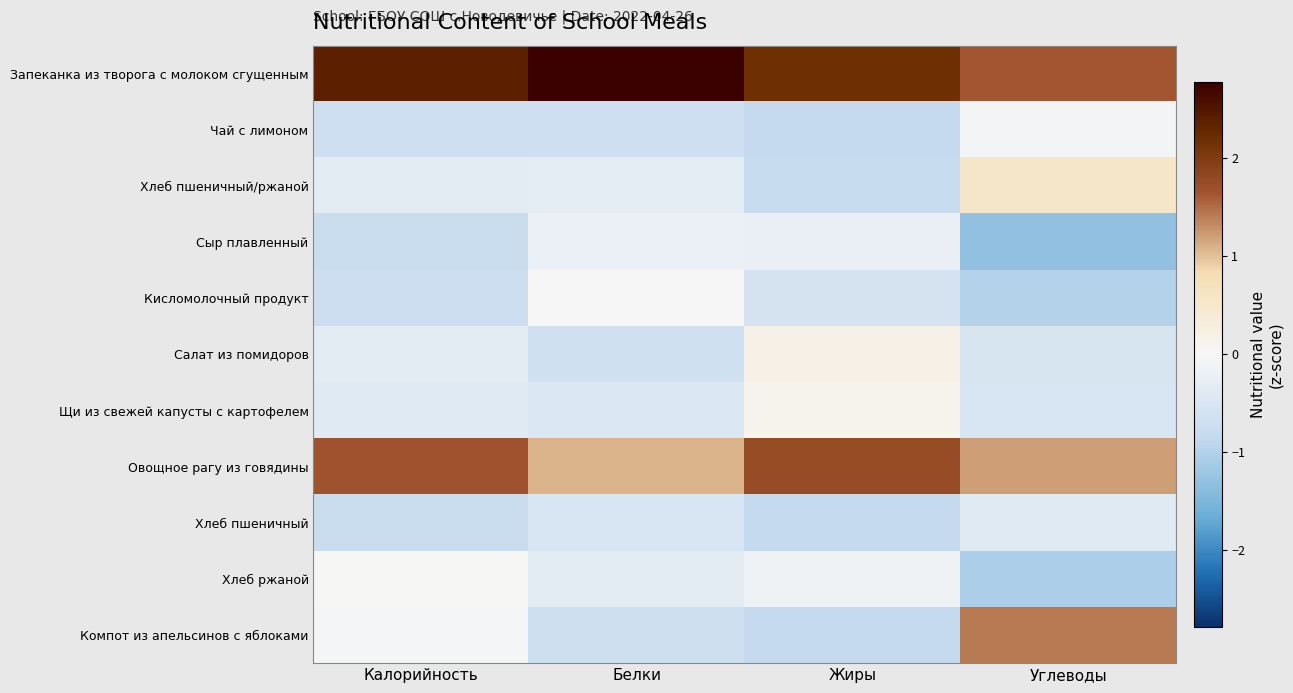

What is the greatest value displayed?

2.8